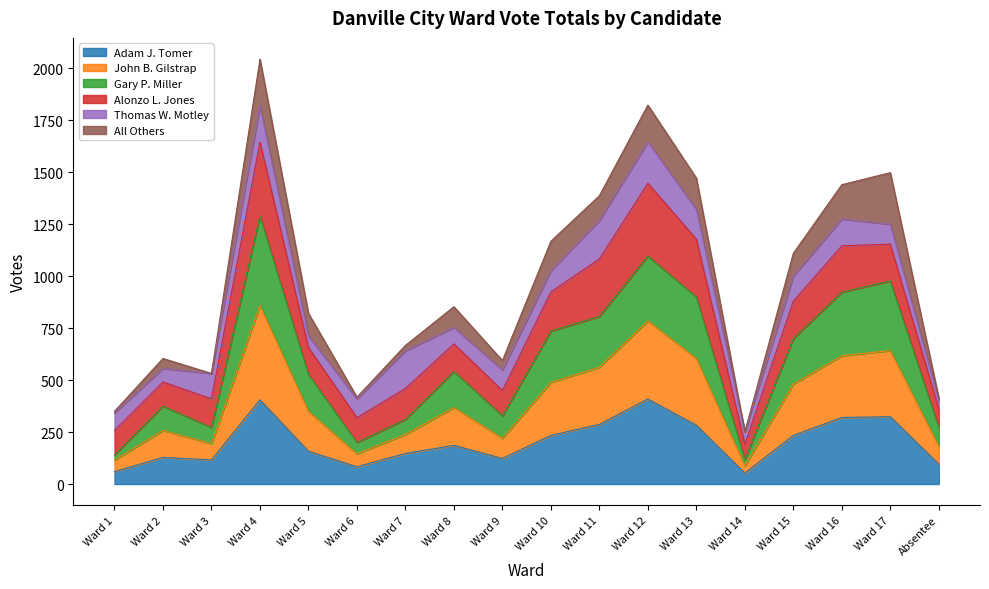

What is the maximum value for Adam J. Tomer?

409